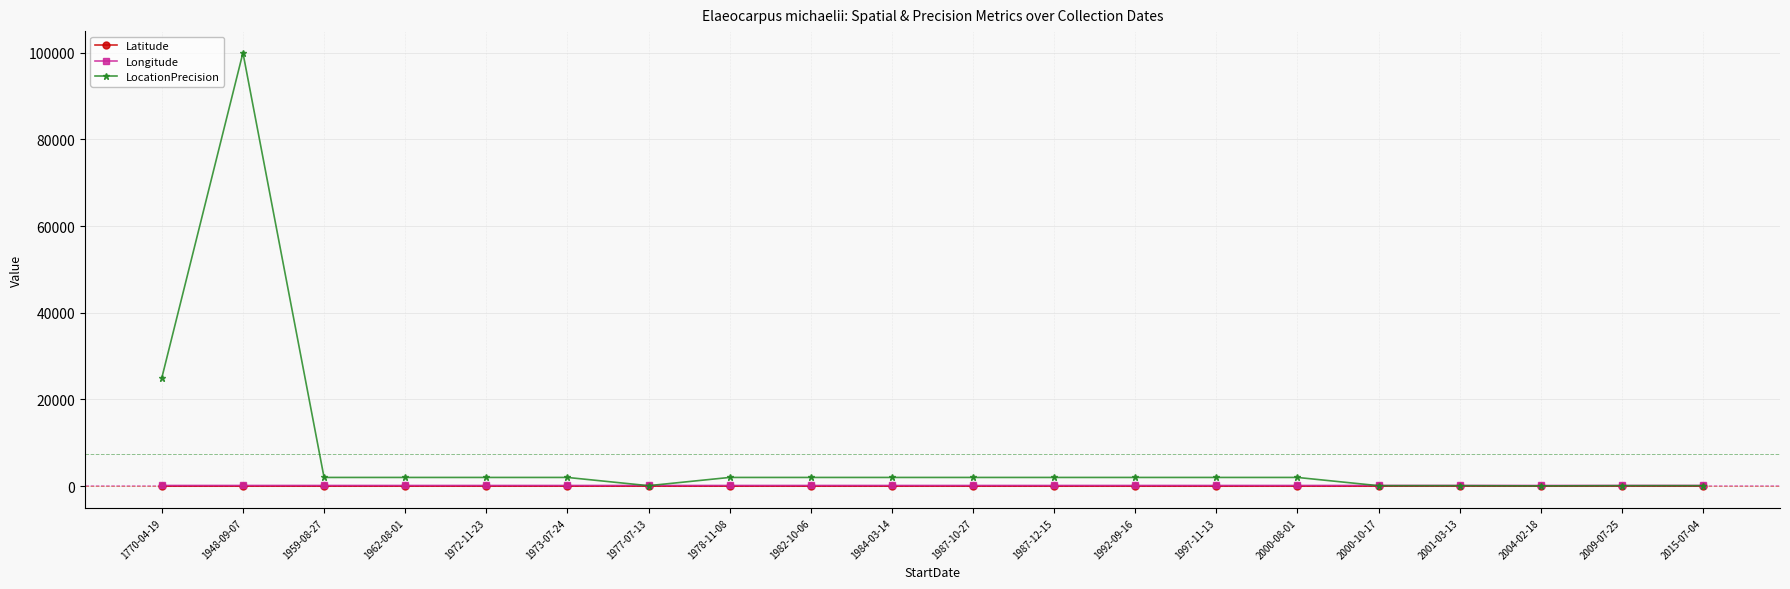

Is the value of Latitude at 2001-03-13 greater than the value of LocationPrecision at 1948-09-07?

No